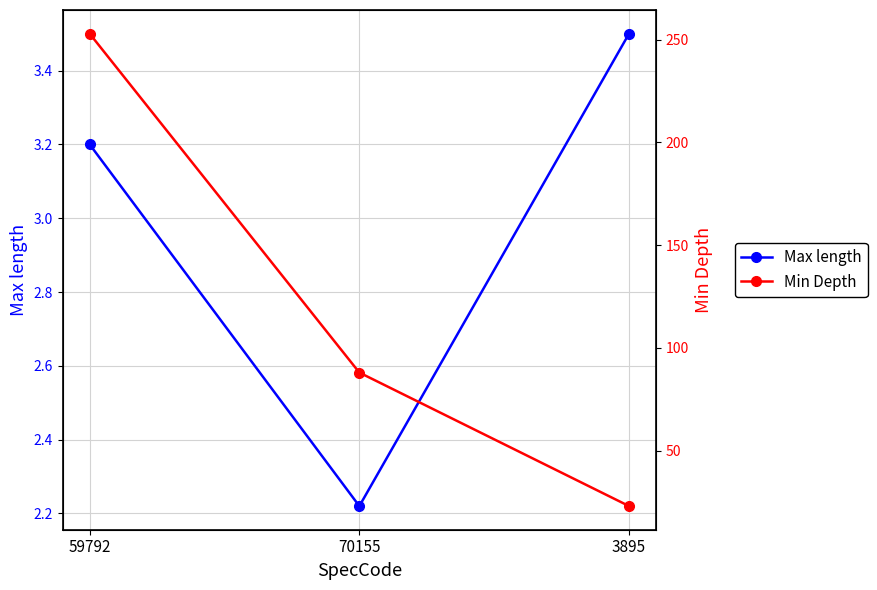

Count the number of data series in this chart.

2